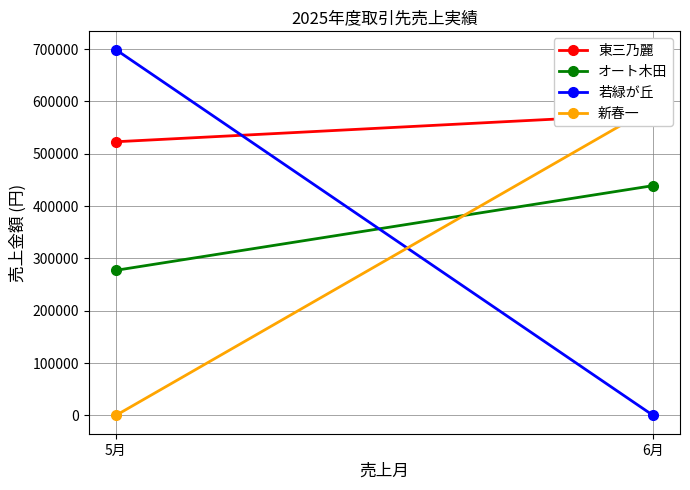

Reading right to left, what are all the values shown in this chart?

東三乃麗: 6月=575930	5月=522990
オート木田: 6月=439170	5月=277300
若緑が丘: 6月=0	5月=699060
新春一: 6月=589730	5月=0